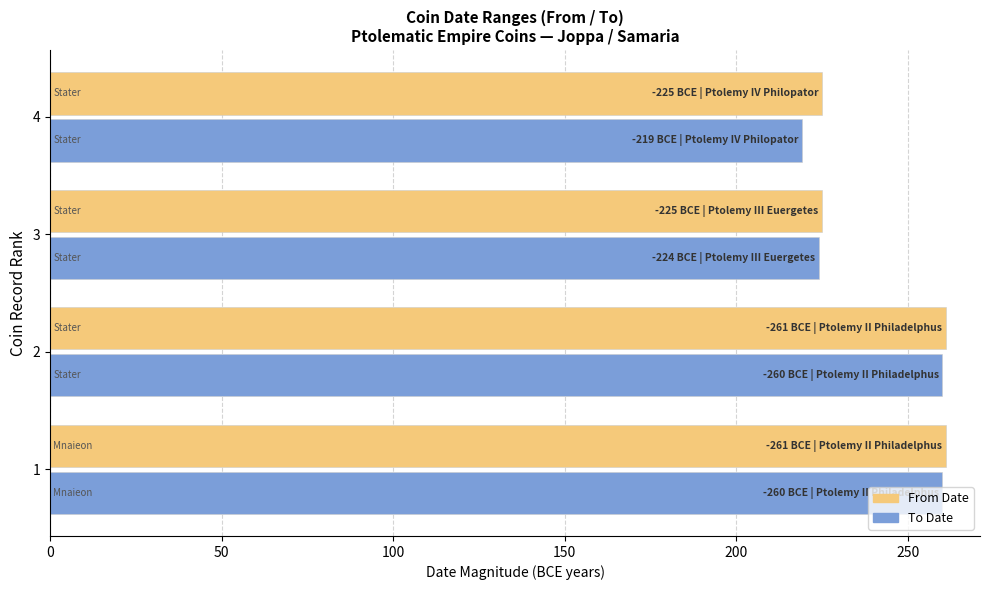

The value of To Date at 2 is 260. True or false?

True